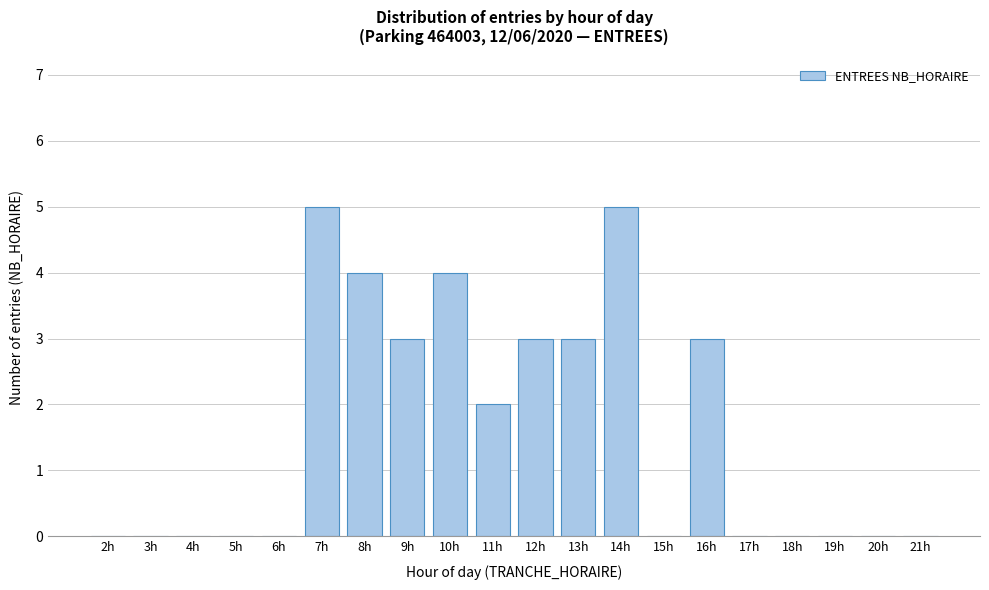

Reading left to right, what are all the values shown in this chart?

2h=0	3h=0	4h=0	5h=0	6h=0	7h=5	8h=4	9h=3	10h=4	11h=2	12h=3	13h=3	14h=5	15h=0	16h=3	17h=0	18h=0	19h=0	20h=0	21h=0